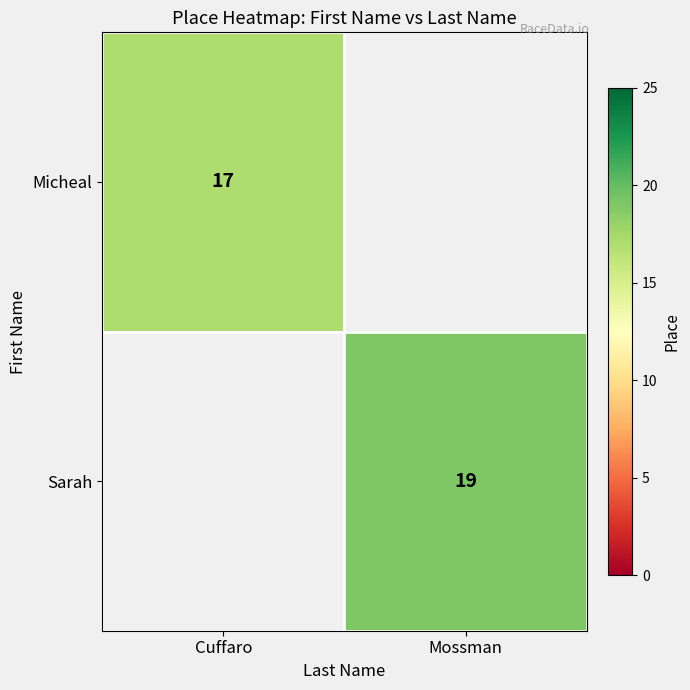

Is it true that Micheal equals 17 at Cuffaro?

True